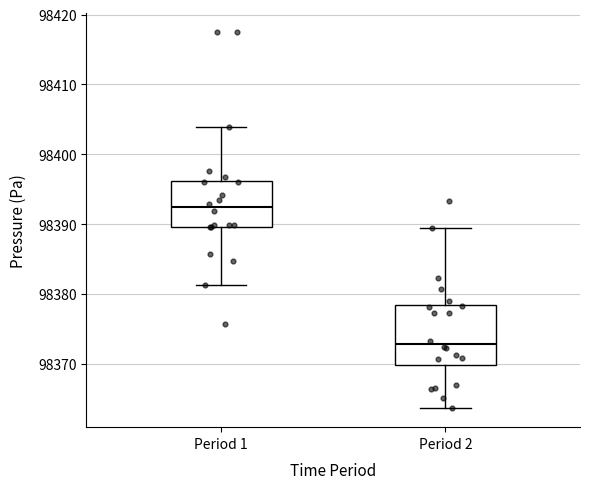

Which box has the highest median line?

Period 1